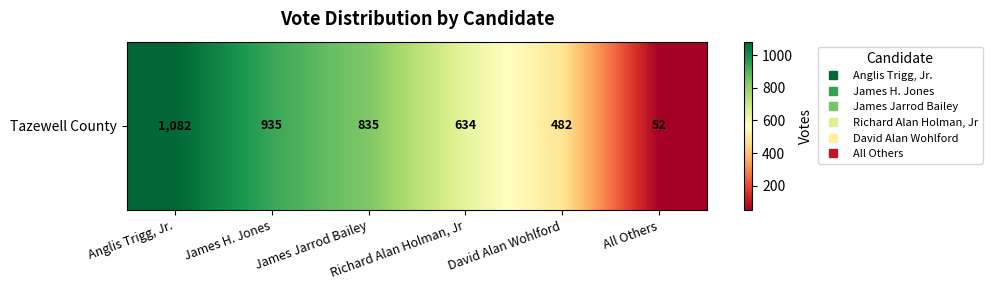

How many values exceed 835?

2